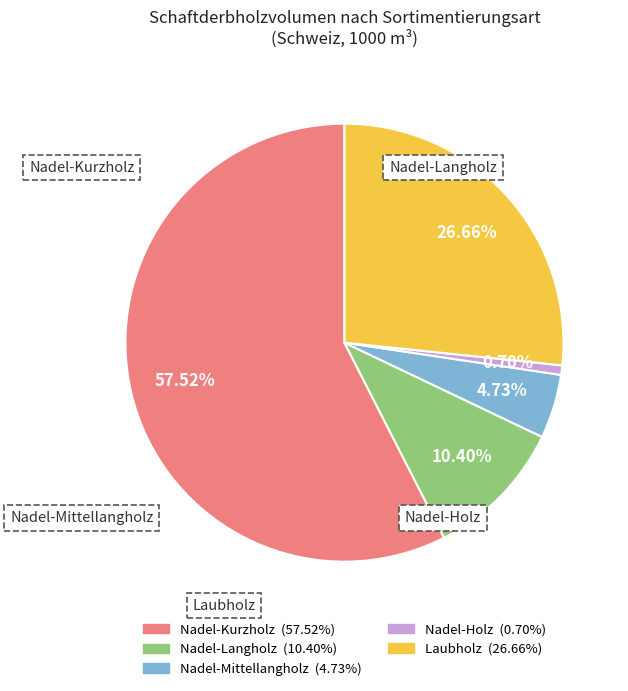

To the nearest percent, what percentage of the pie is Nadel-Holz?

1%